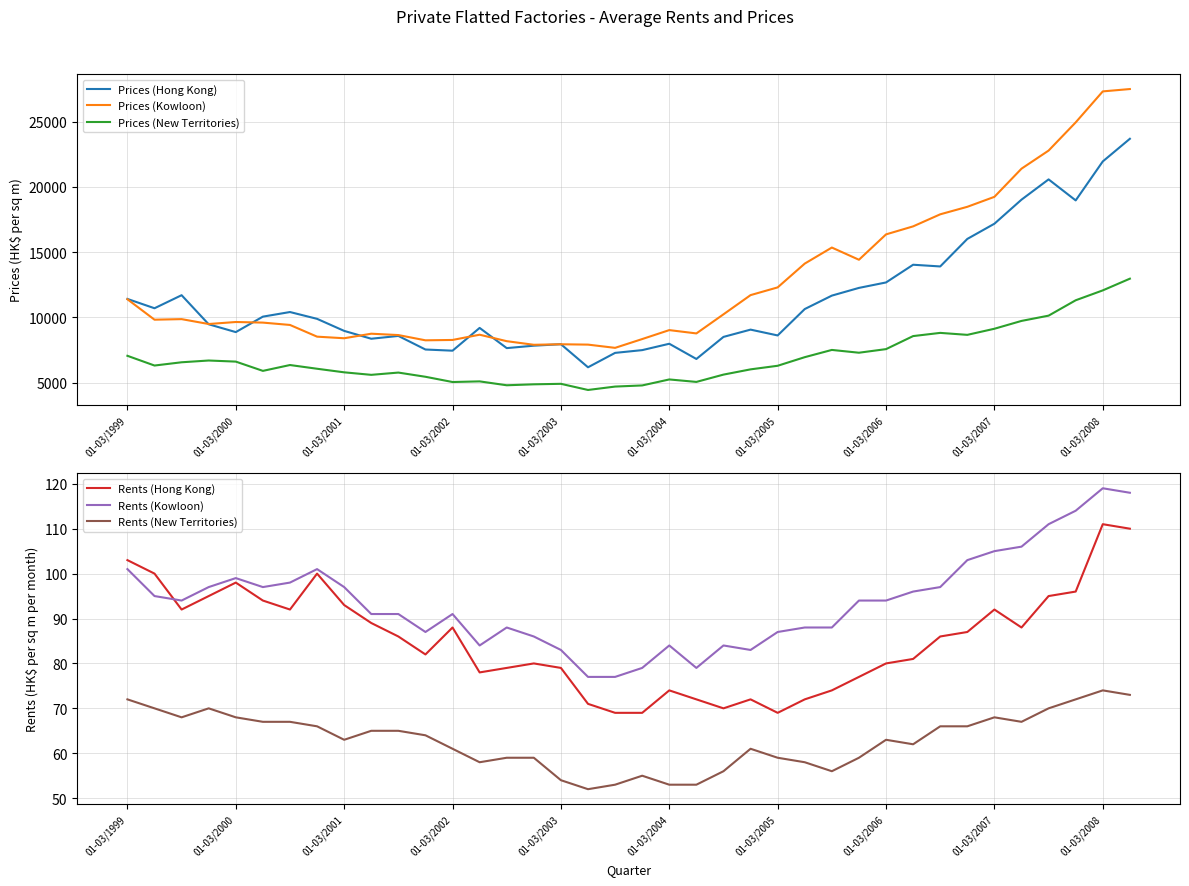

What is the minimum value shown in the chart?

52